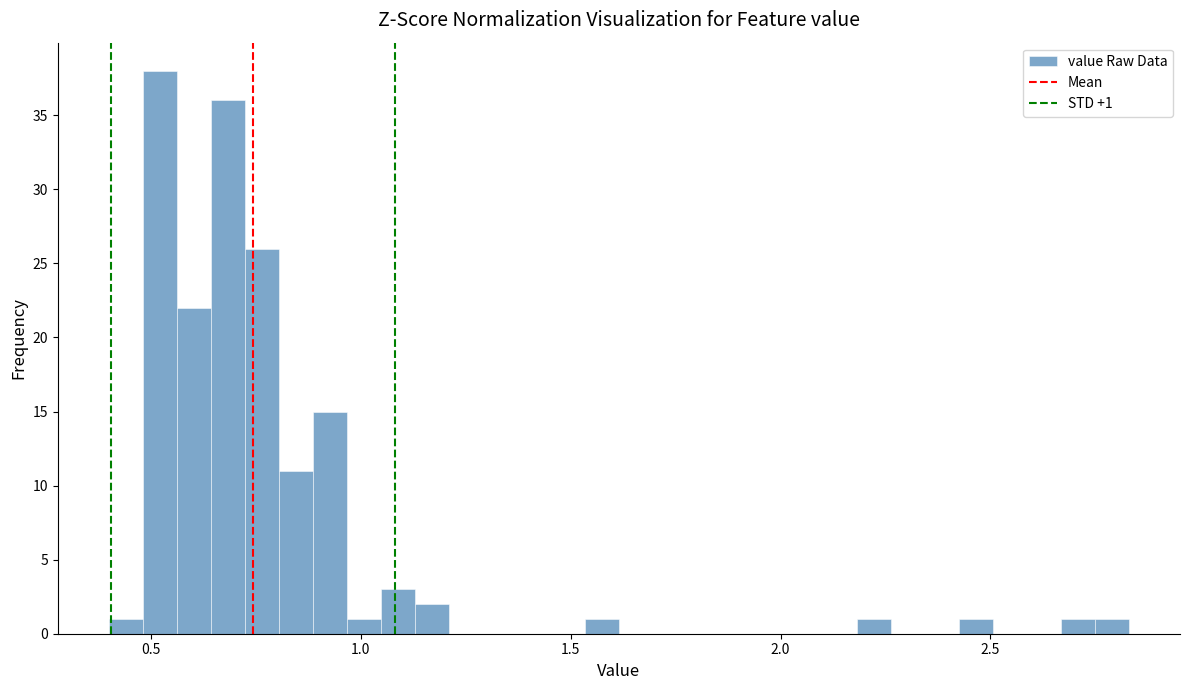

Around what value on the x-axis is the tallest bar? Give the approximate position of its centre, as read against the axis.

0.50